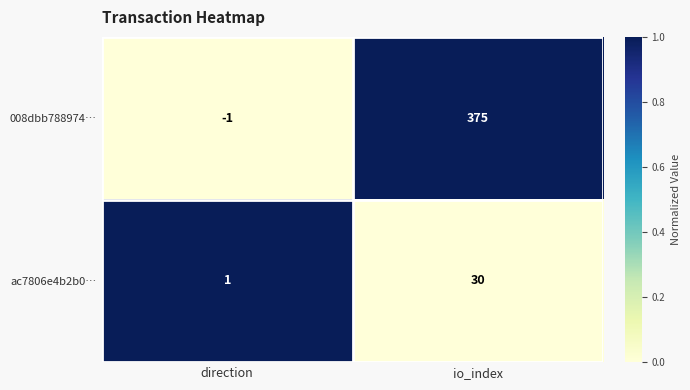

Which series has the largest range (max minus min)?

008dbb788974…